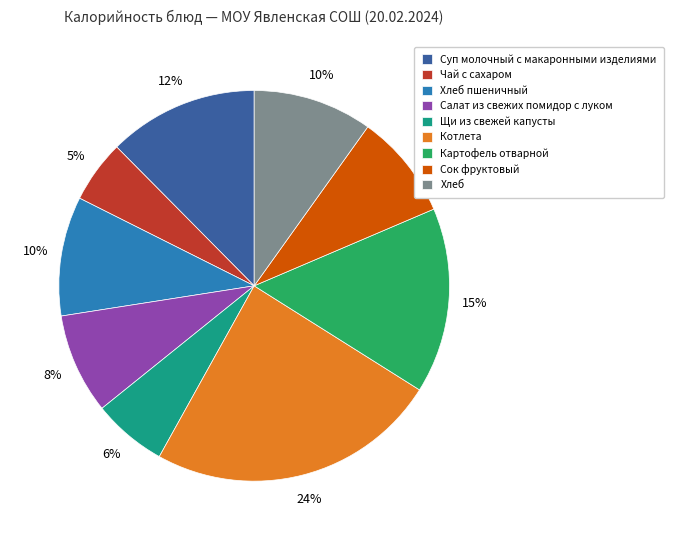

Count the number of slices in the pie.

9